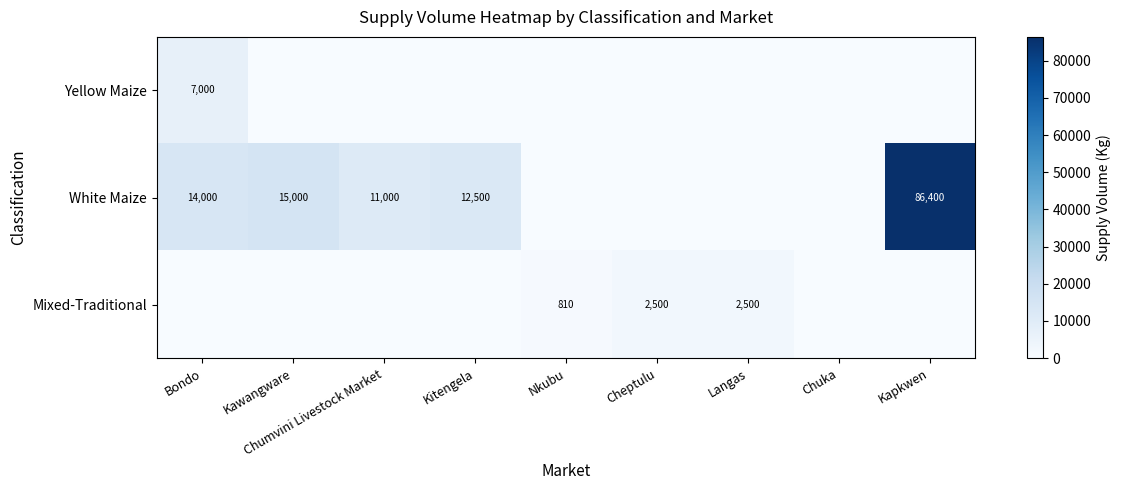

The Mixed-Traditional series shows 1661 at Langas. True or false?

False